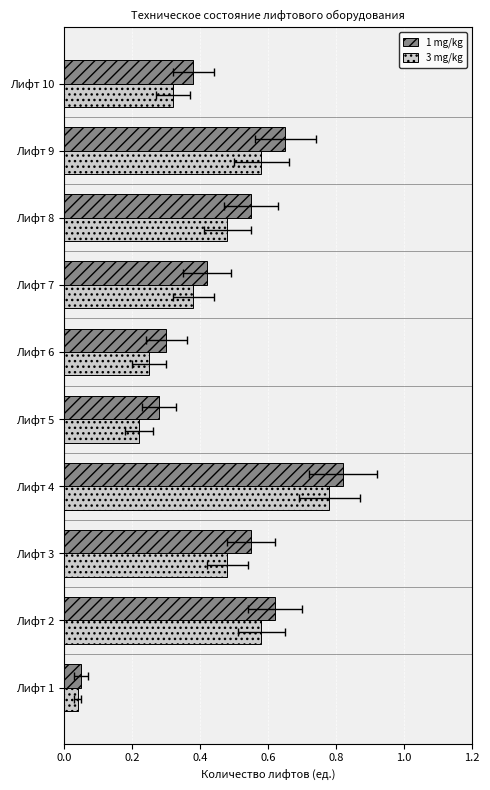

Count the number of categories in the chart.

10